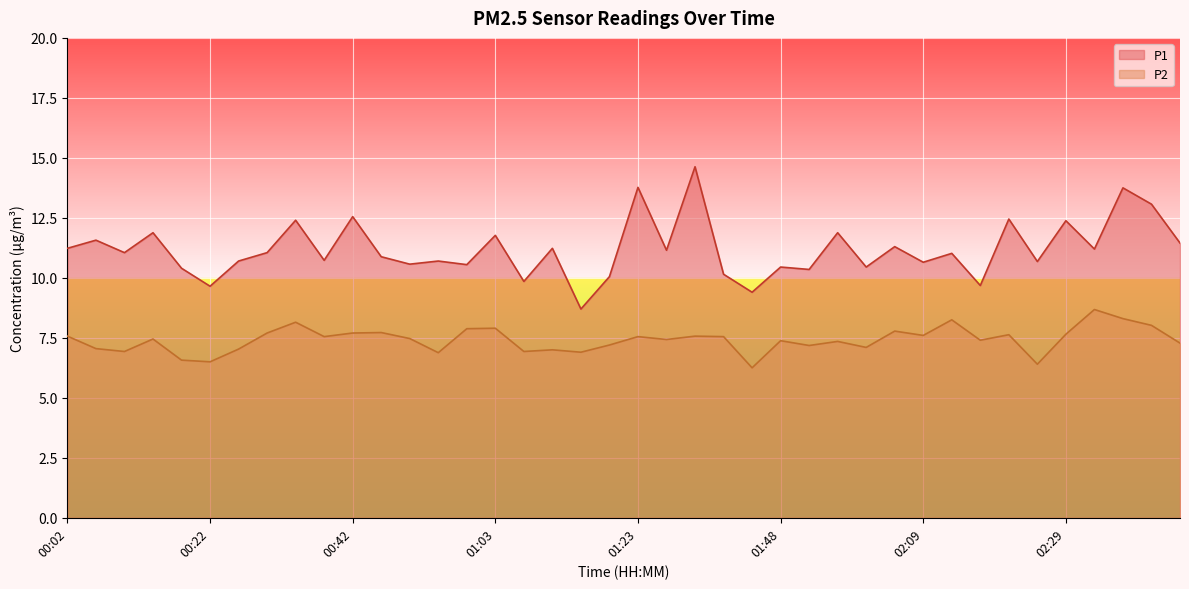

List the series in order of their overall mean, lowest first.

P2, P1